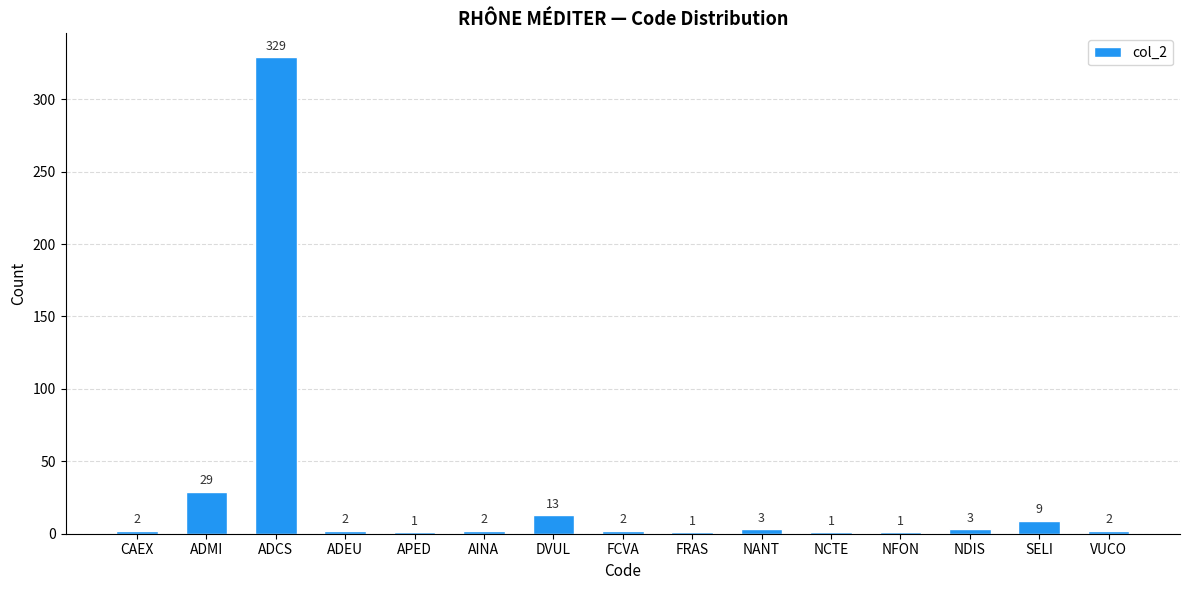

Are the bars horizontal?

No